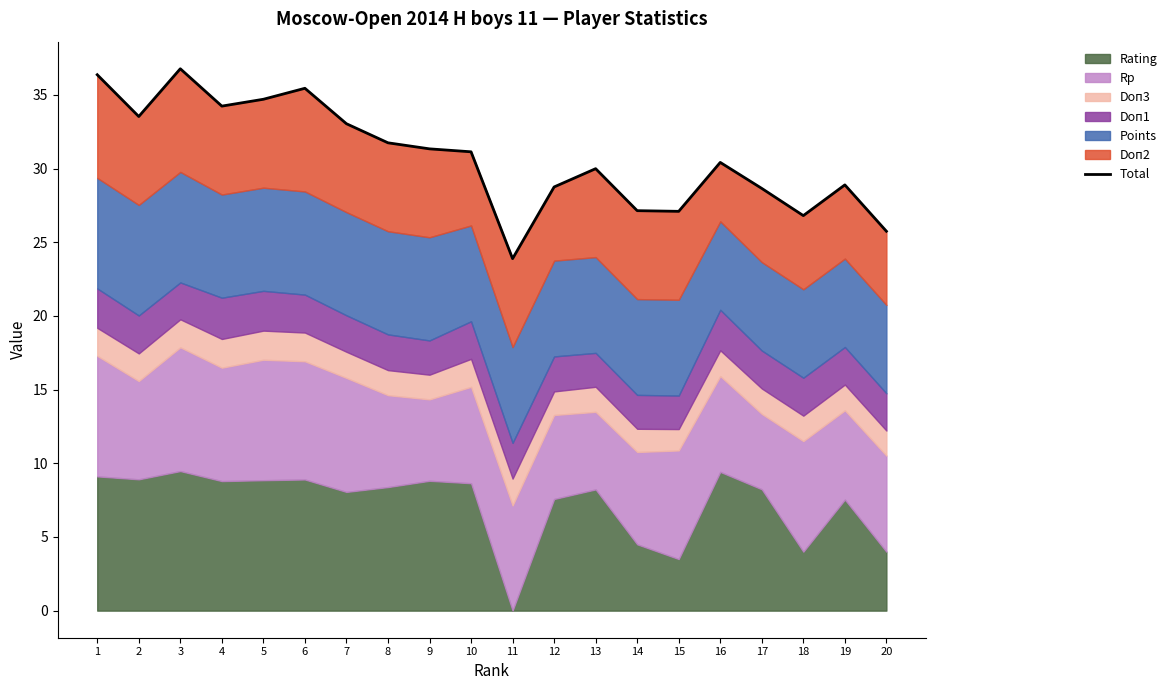

Between 20 and 1, which is larger?

1